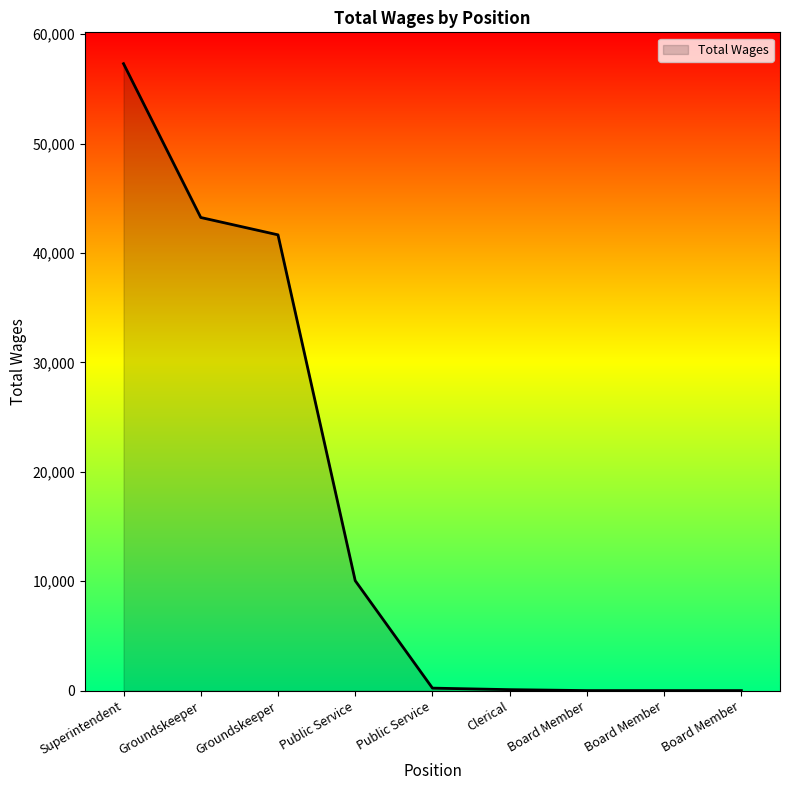

What is the value of the 2nd point from the left?

43238